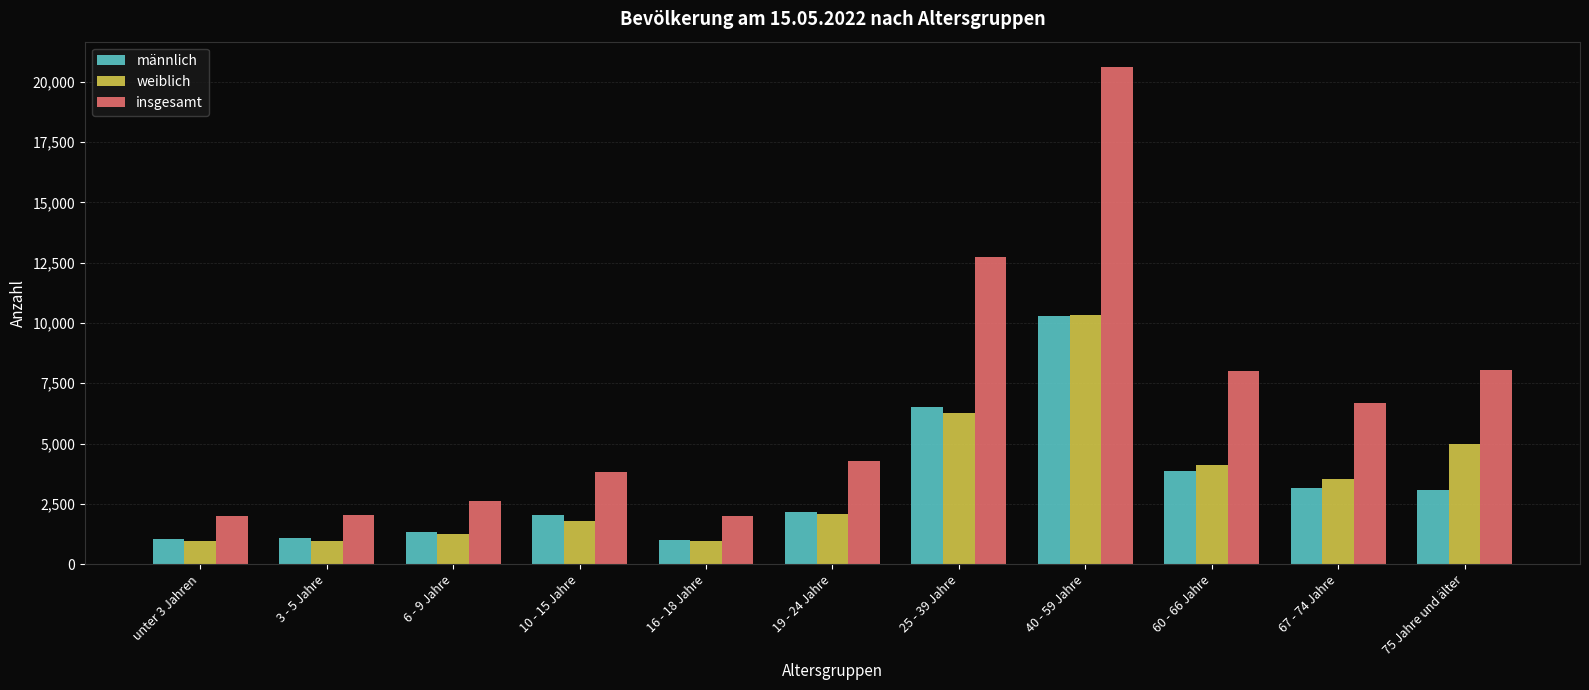

What is the total value across all series at unter 3 Jahren?

4001